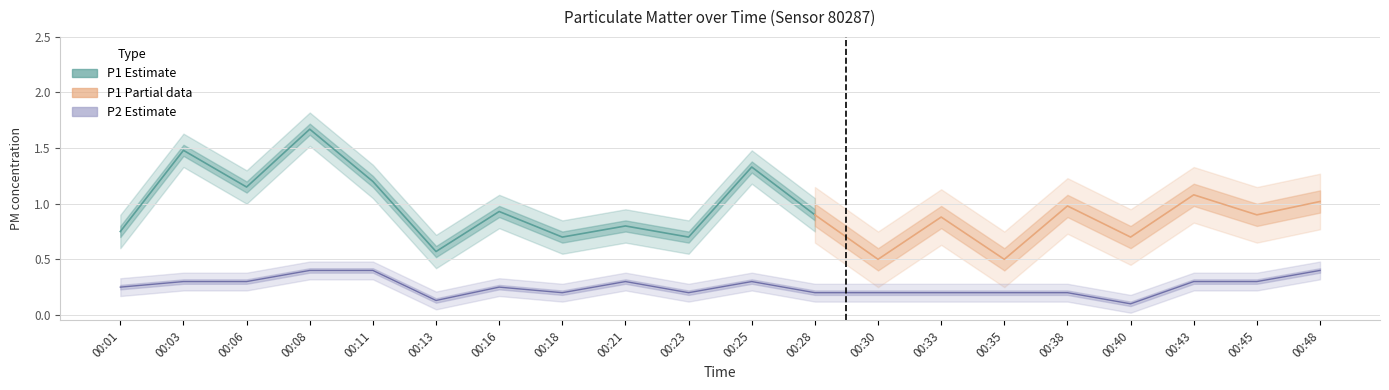

The value at 00:01 is 0.1. True or false?

False